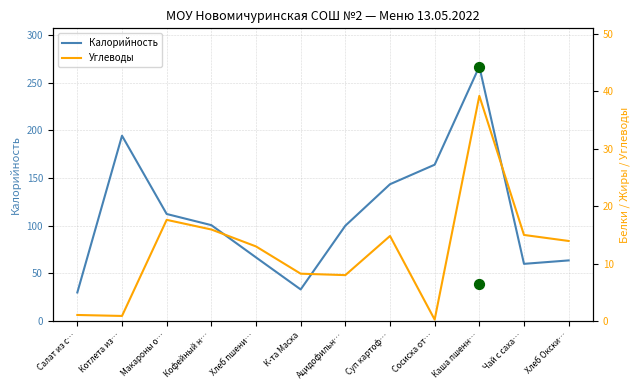

At which category is the sum across all series the highest?

Каша пшенн…